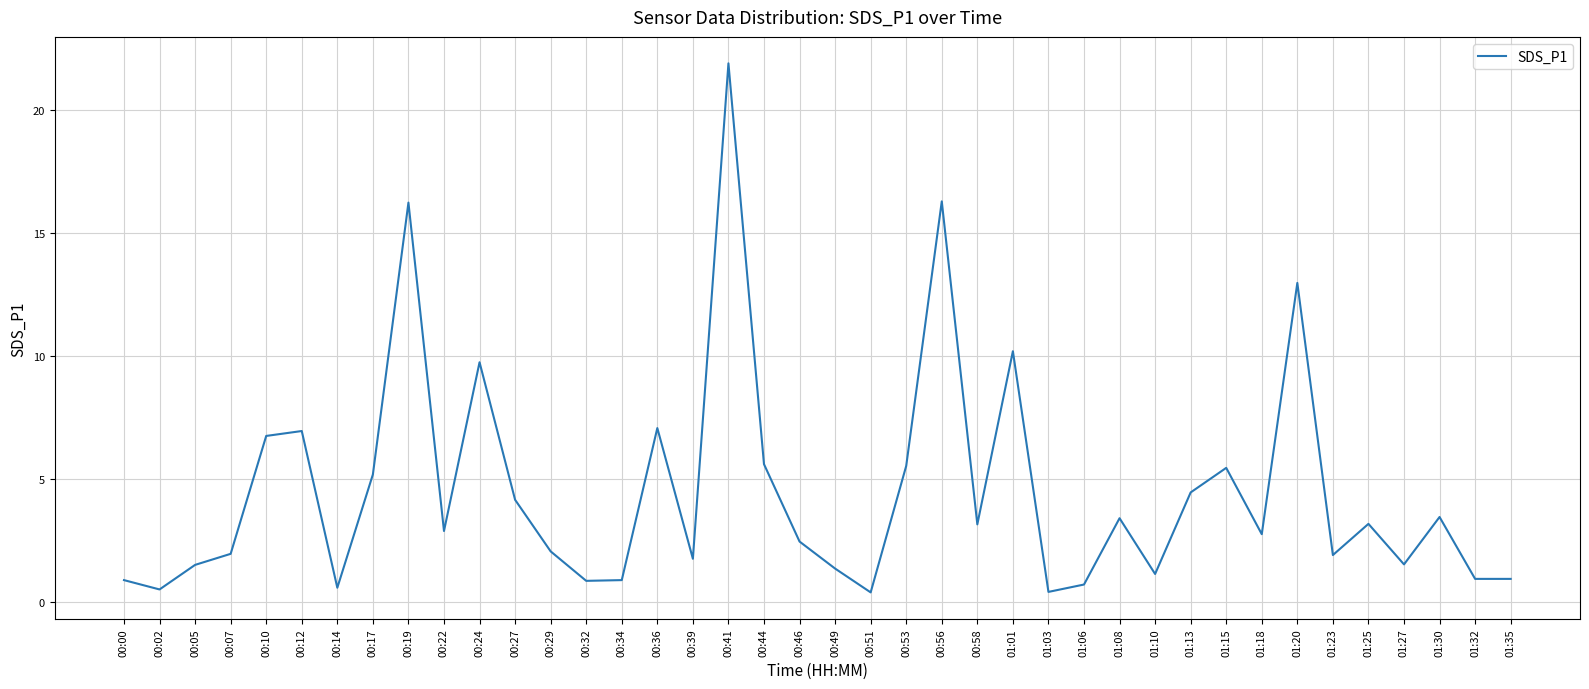

What is the maximum value shown in the chart?

21.9